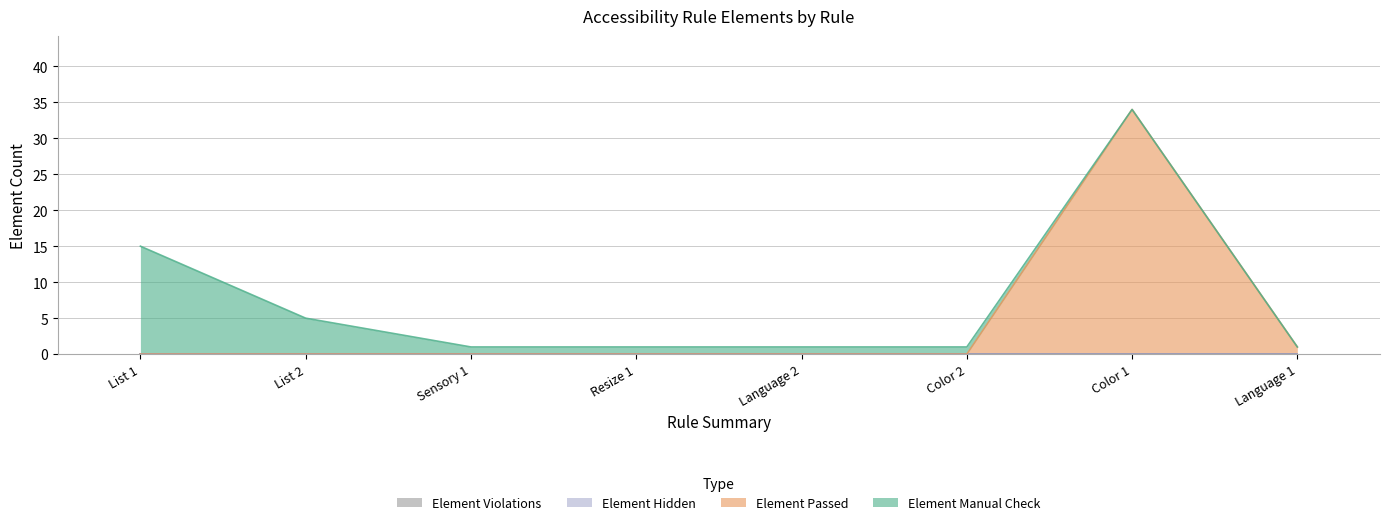

At which label is Element Violations closest to 0?

List 1